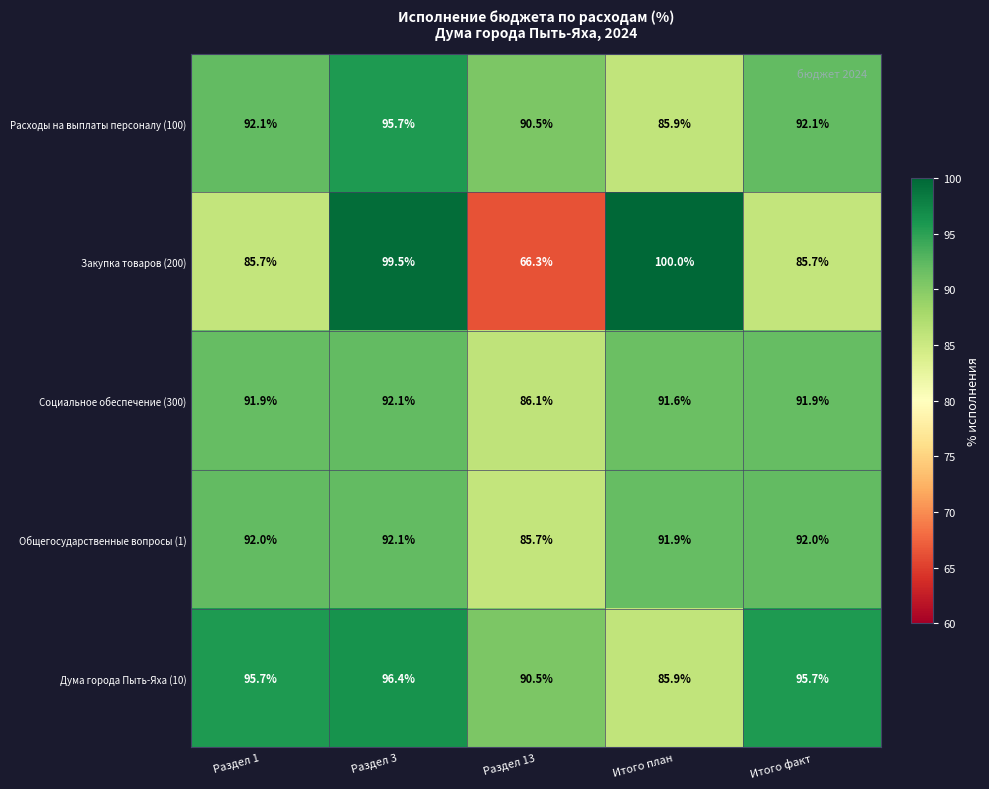

At Итого факт, list the series in order from largest to smallest.

Дума города Пыть-Яха (10), Расходы на выплаты персоналу (100), Общегосударственные вопросы (1), Социальное обеспечение (300), Закупка товаров (200)